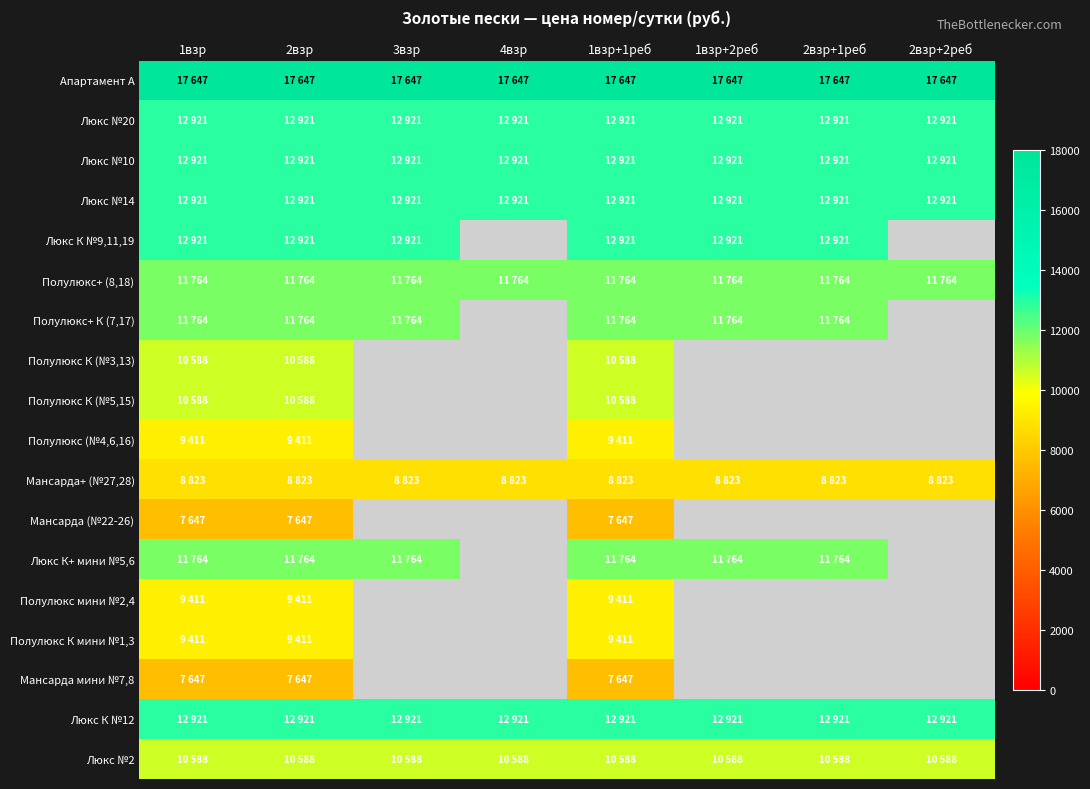

How many distinct data groups are displayed?

18